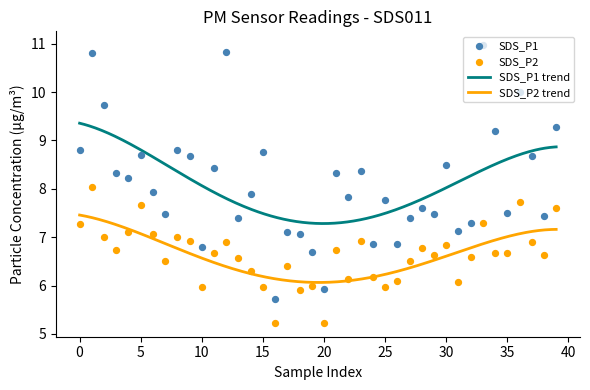

True or false: SDS_P1 trend and SDS_P2 trend cross at least once.

False